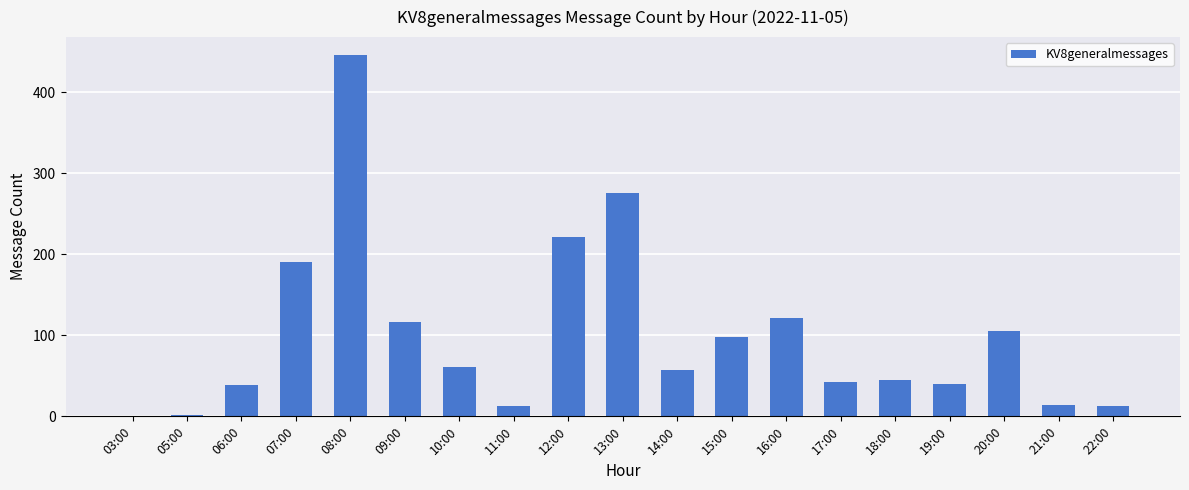

At which category does the chart reach its peak across all series?

08:00